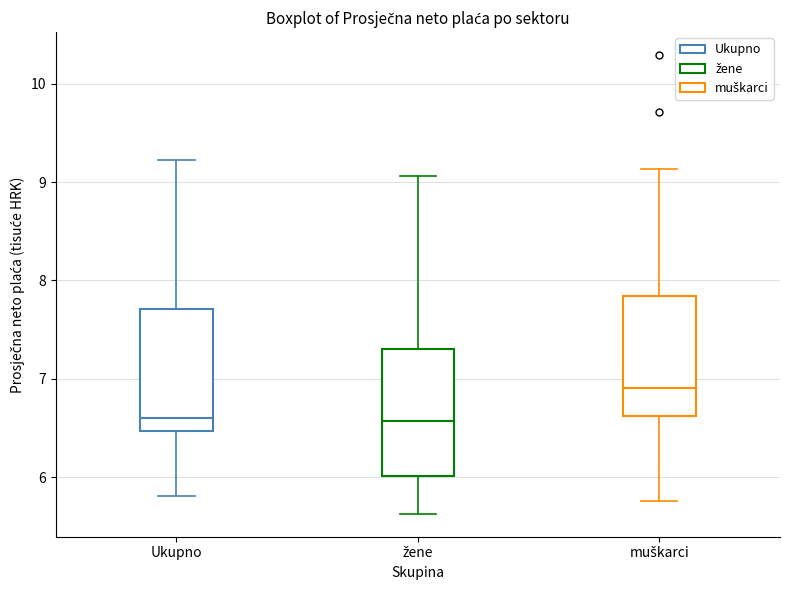

Which box's median line is the highest?

muškarci